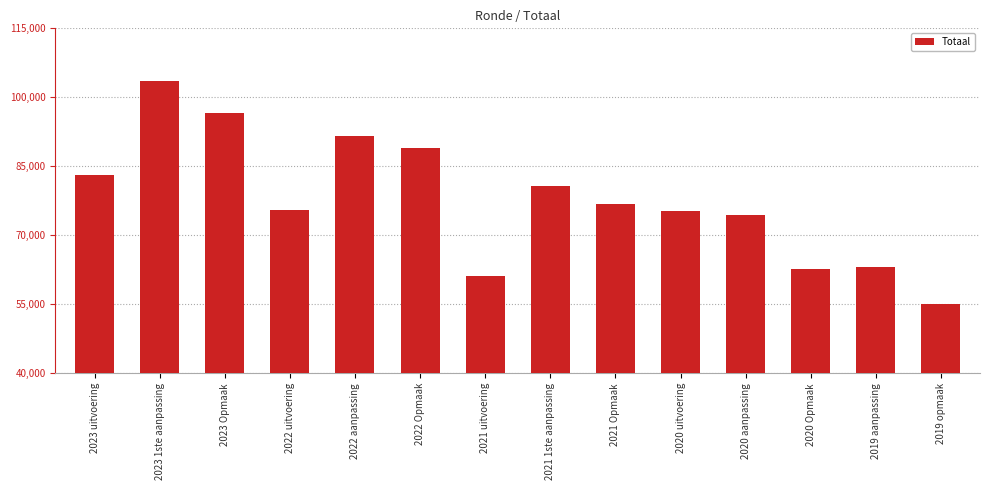

What is the difference between the maximum and minimum values?

48328